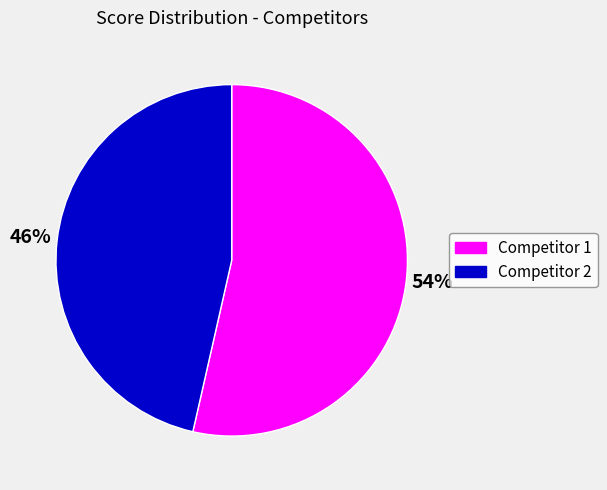

Combined, do Competitor 2 and Competitor 1 account for over 50%?

Yes